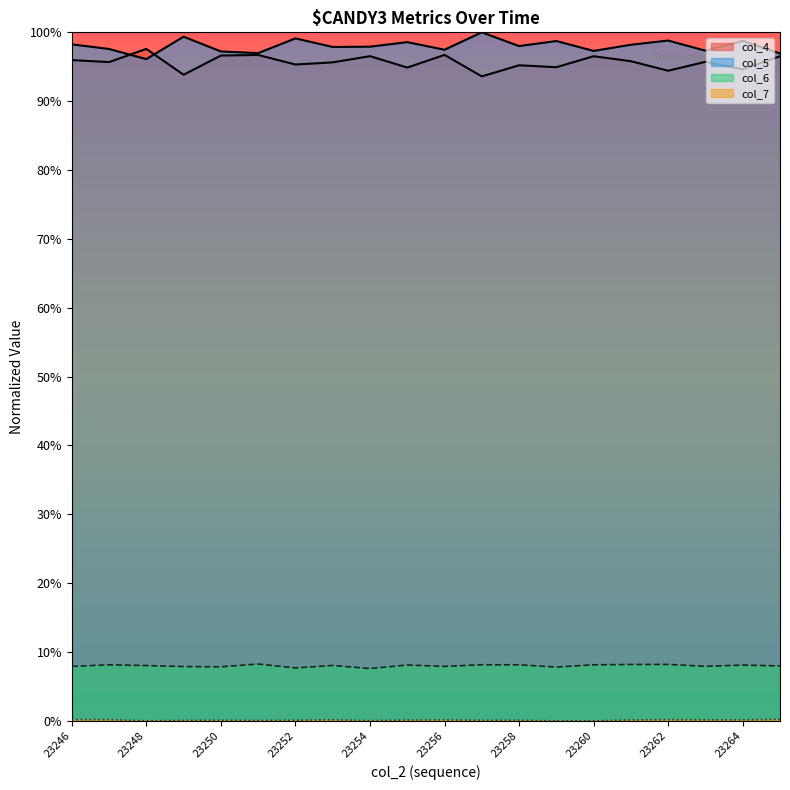

At which label is col_7 closest to 0?

23259